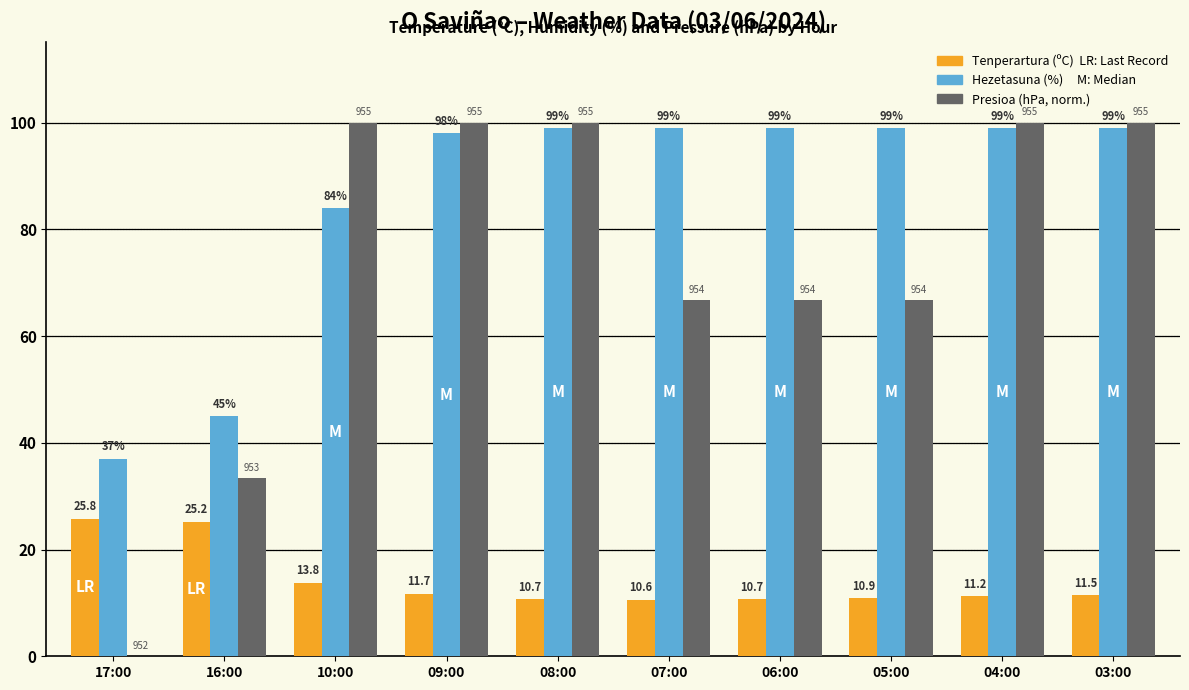

What is the total value across all series at 17:00?

62.8